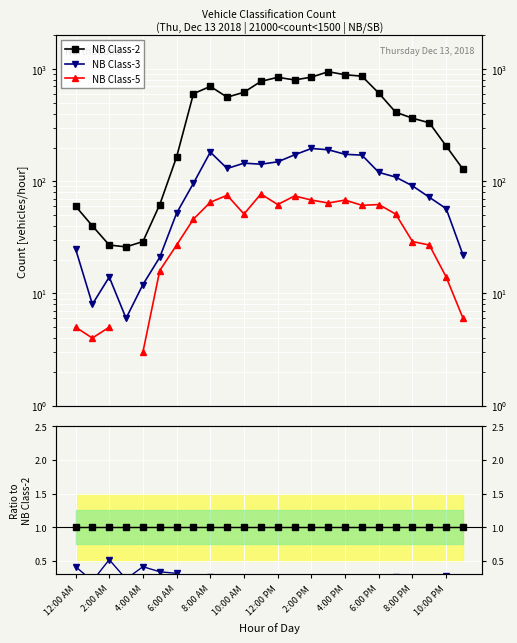

True or false: NB Class-5 and NB Class-3 intersect in this chart.

False